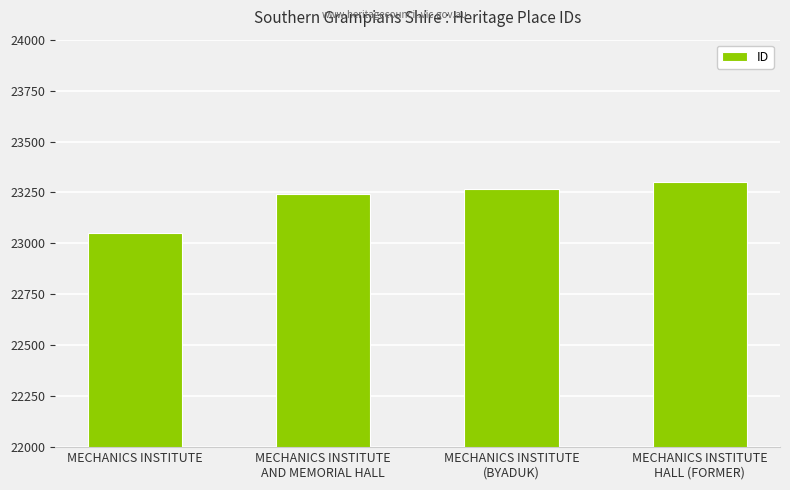

The chart shows a value of 15127 at MECHANICS INSTITUTE. True or false?

False